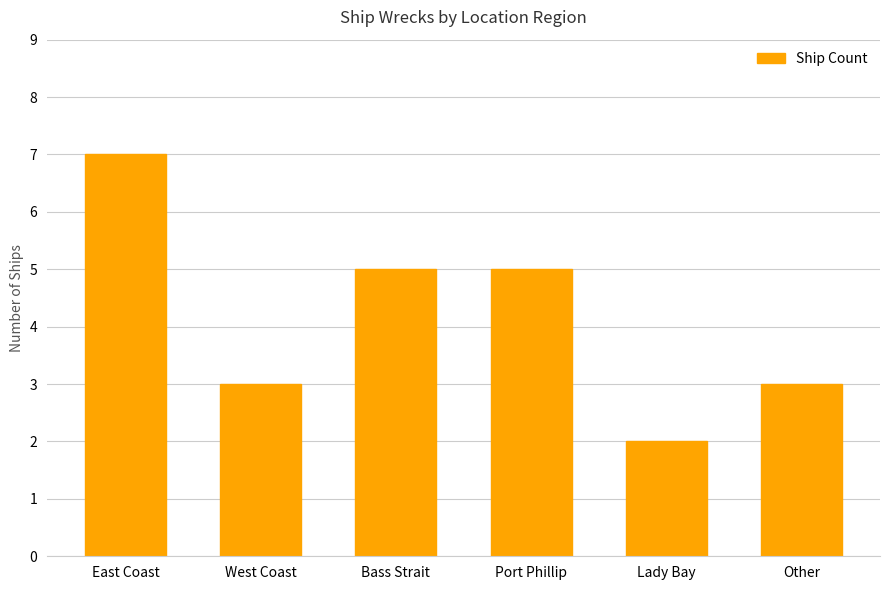

True or false: the data shows 7 at Bass Strait.

False